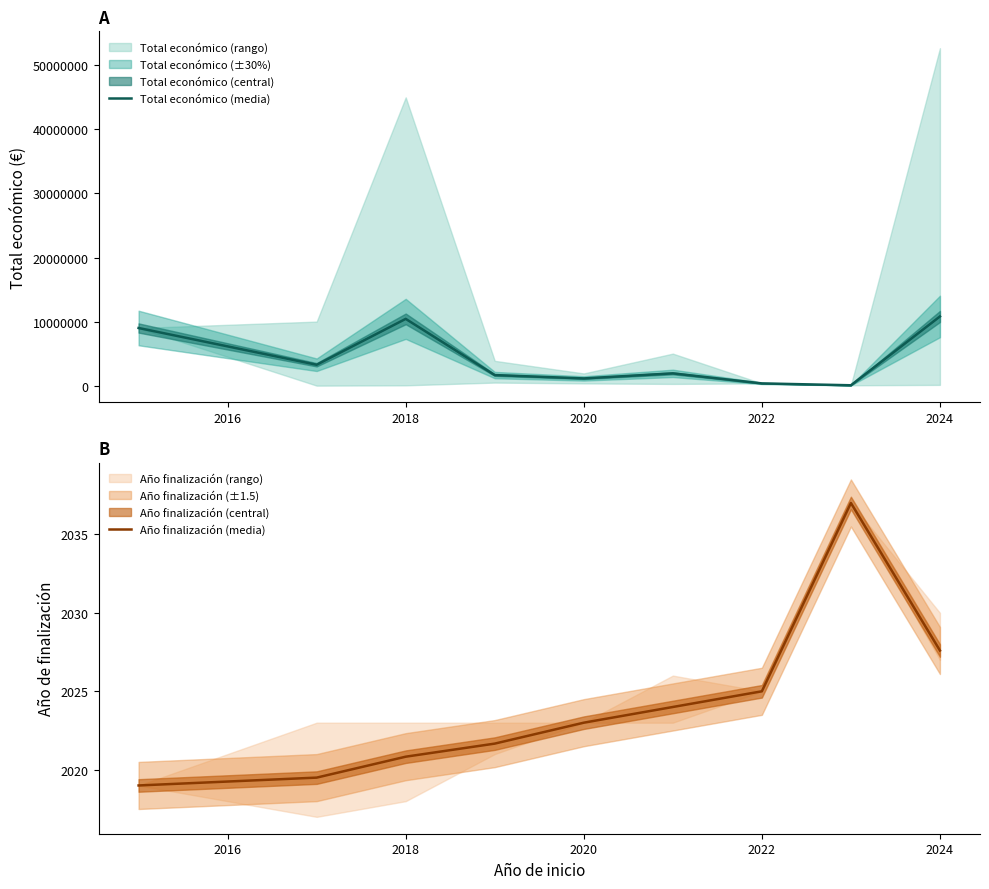

What is the highest value of the Total económico (media) series?

10800640.6